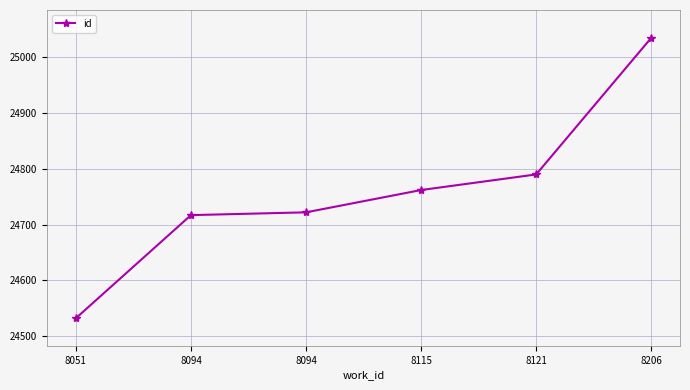

What is the ratio of the value at 8121 to the value at 8115?

1.0